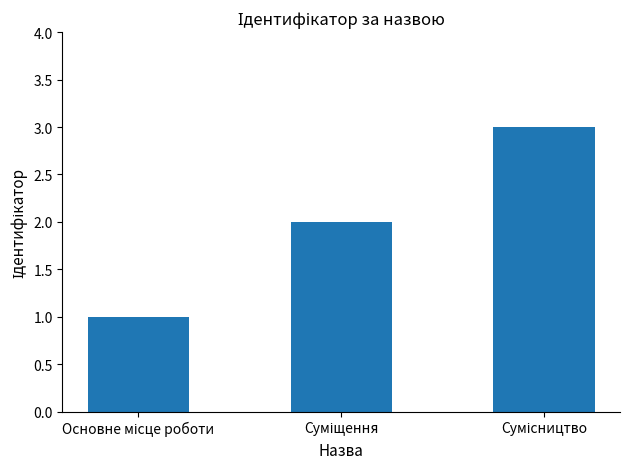

How many bars are there in total?

3